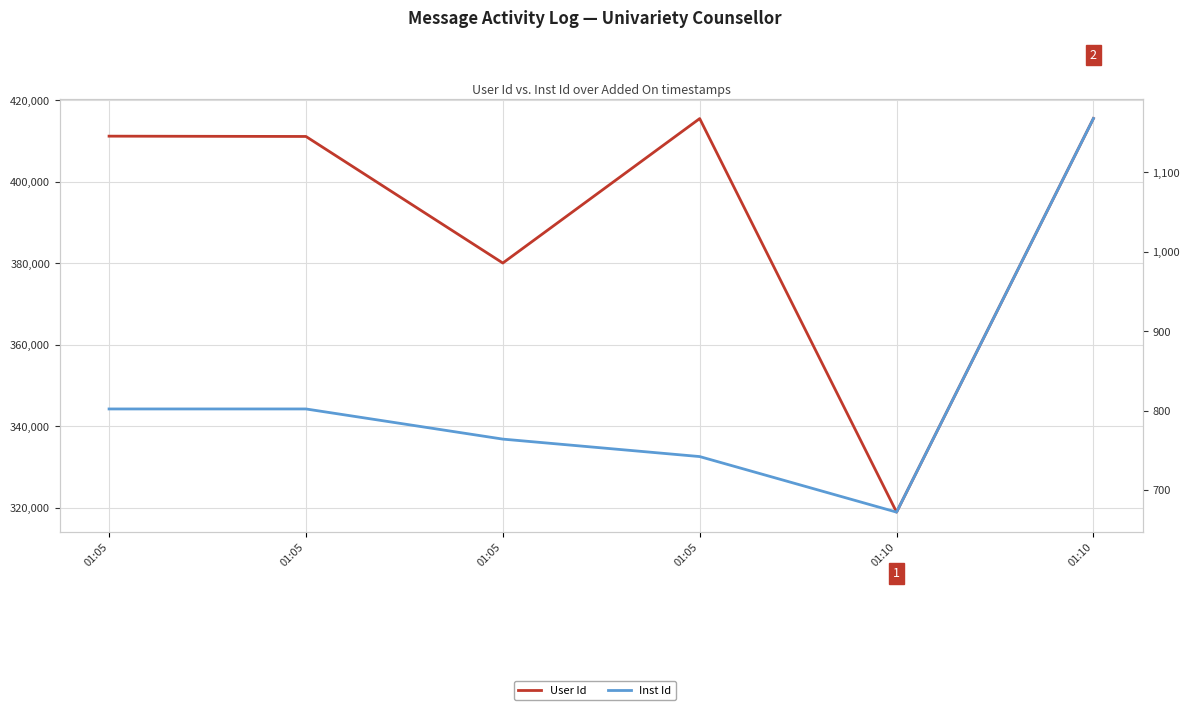

How many lines are shown in the chart?

2